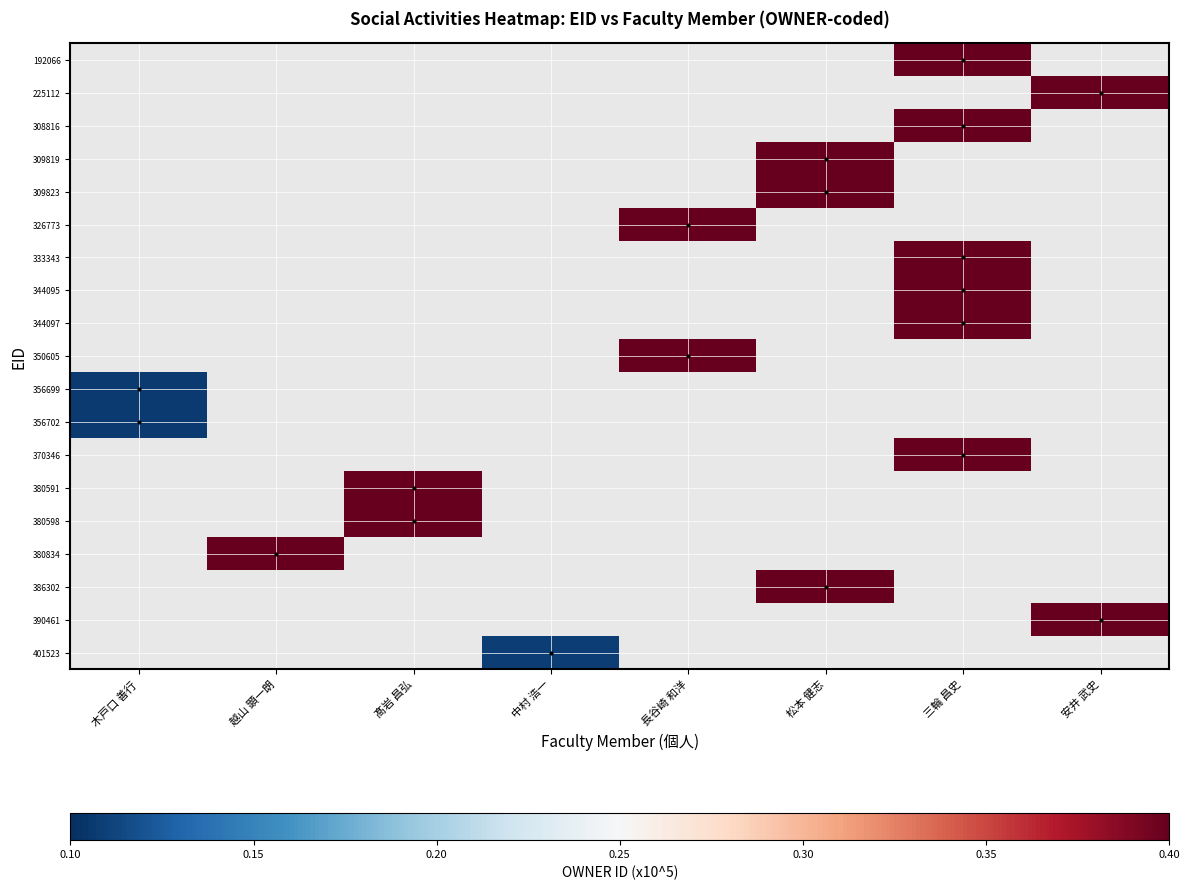

How many values in 386302 are above zero?

1